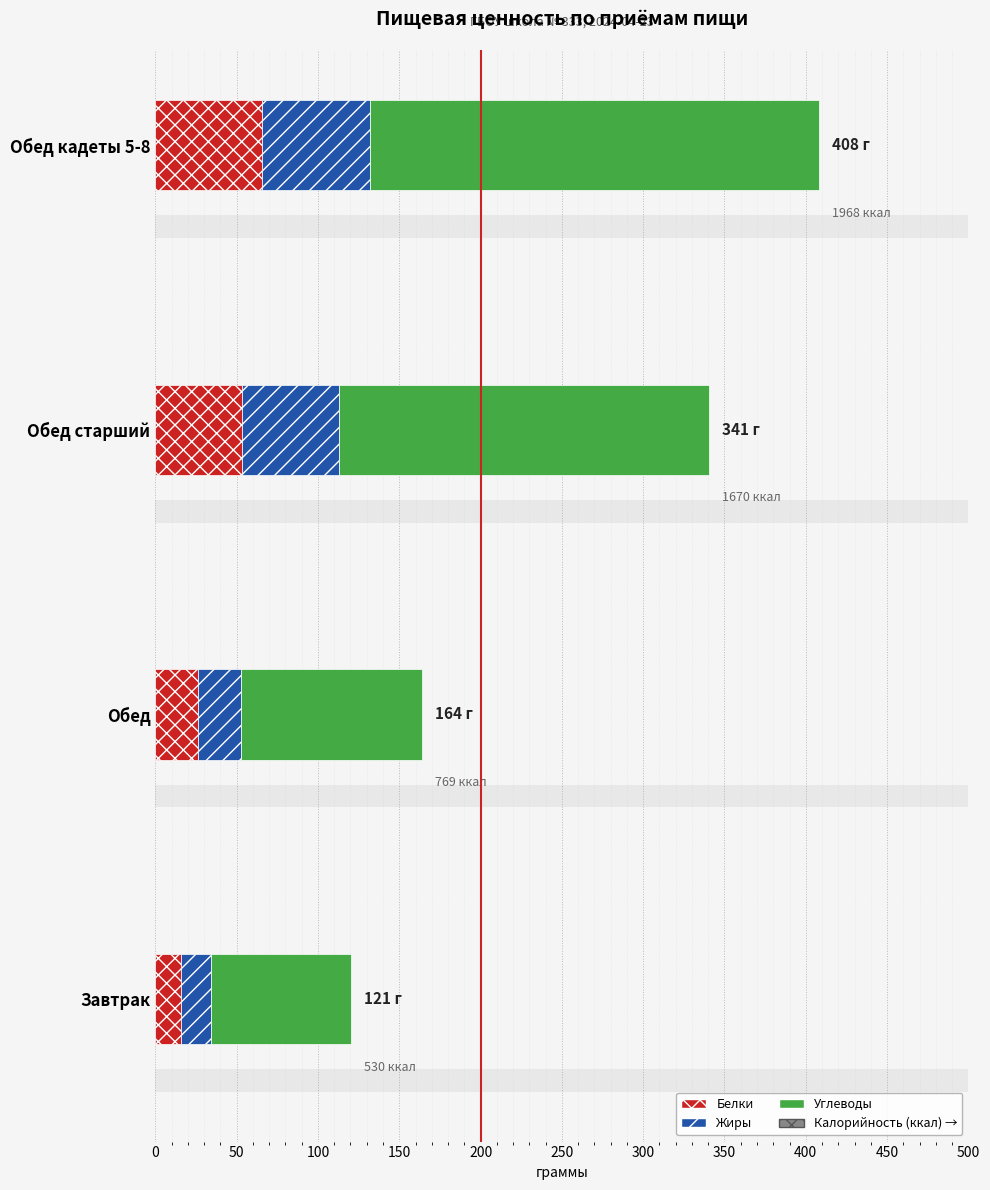

How many bars are there in total?

12